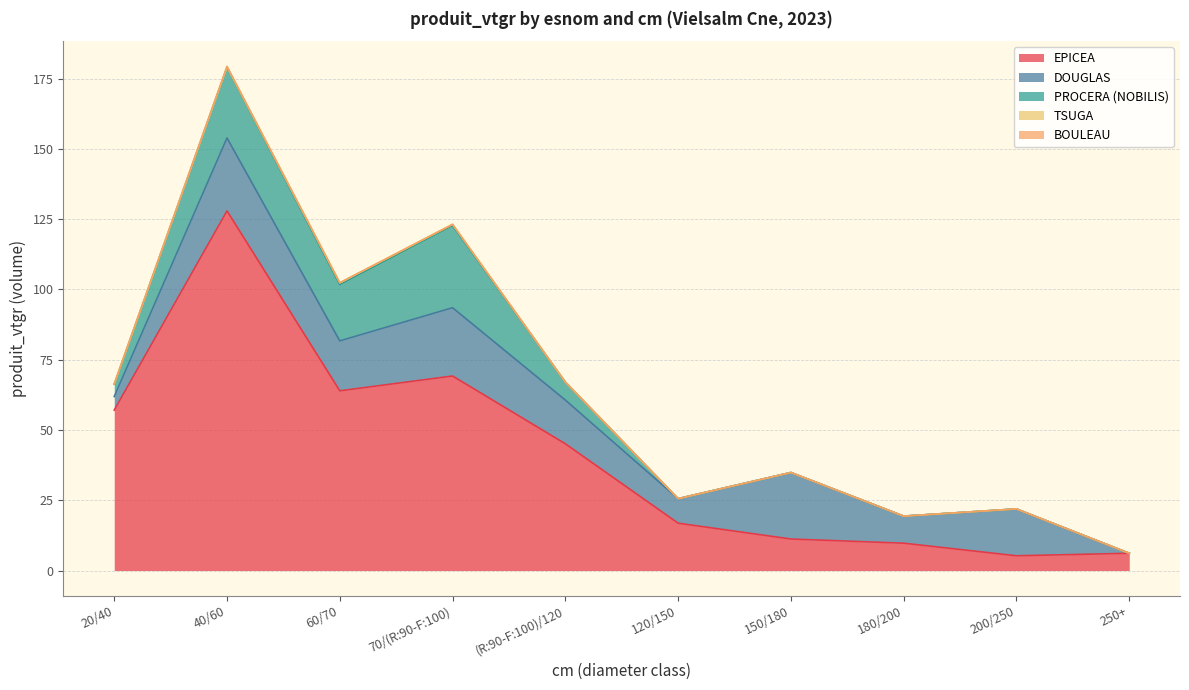

Reading left to right, list all the values displayed in this chart.

EPICEA: 20/40=57.1	40/60=127.9	60/70=63.9	70/(R:90-F:100)=69.2	(R:90-F:100)/120=45.1	120/150=16.8	150/180=11.2	180/200=9.7	200/250=5.2	250+=6.1
DOUGLAS: 20/40=4.8	40/60=26.0	60/70=17.8	70/(R:90-F:100)=24.3	(R:90-F:100)/120=15.6	120/150=8.7	150/180=23.7	180/200=9.6	200/250=16.7	250+=0.0
PROCERA (NOBILIS): 20/40=4.3	40/60=25.1	60/70=20.0	70/(R:90-F:100)=29.2	(R:90-F:100)/120=6.4	120/150=0.0	150/180=0.0	180/200=0.0	200/250=0.0	250+=0.0
TSUGA: 20/40=0.1	40/60=0.1	60/70=0.6	70/(R:90-F:100)=0.4	(R:90-F:100)/120=0.0	120/150=0.0	150/180=0.0	180/200=0.0	200/250=0.0	250+=0.0
BOULEAU: 20/40=0.0	40/60=0.2	60/70=0.0	70/(R:90-F:100)=0.0	(R:90-F:100)/120=0.0	120/150=0.0	150/180=0.0	180/200=0.0	200/250=0.0	250+=0.0